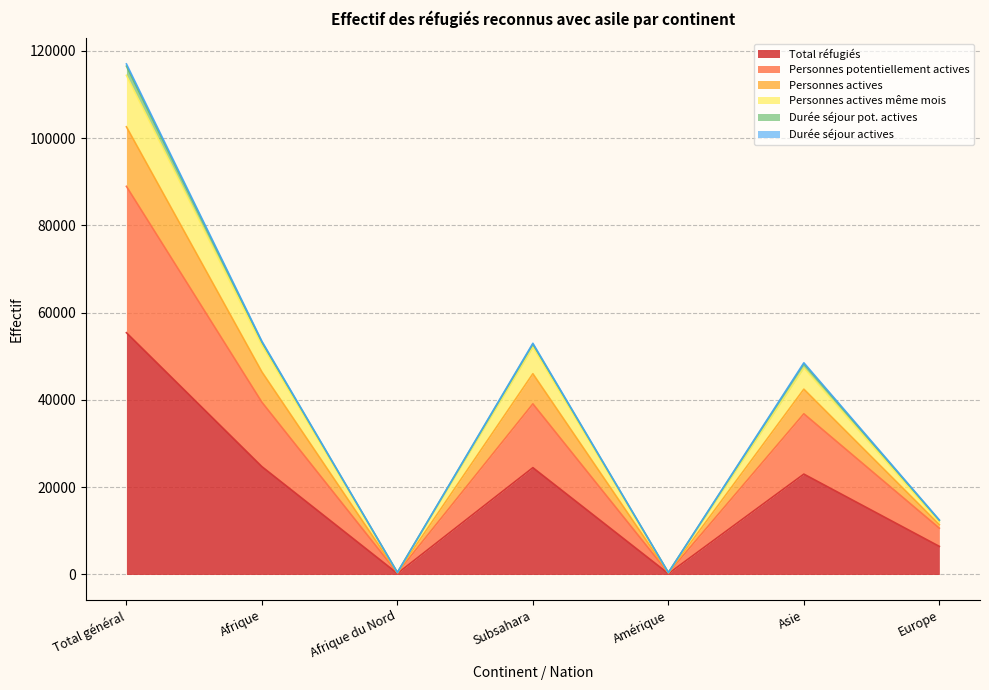

In Total réfugiés, how many points are higher than both neighbors (excluding endpoints)?

2